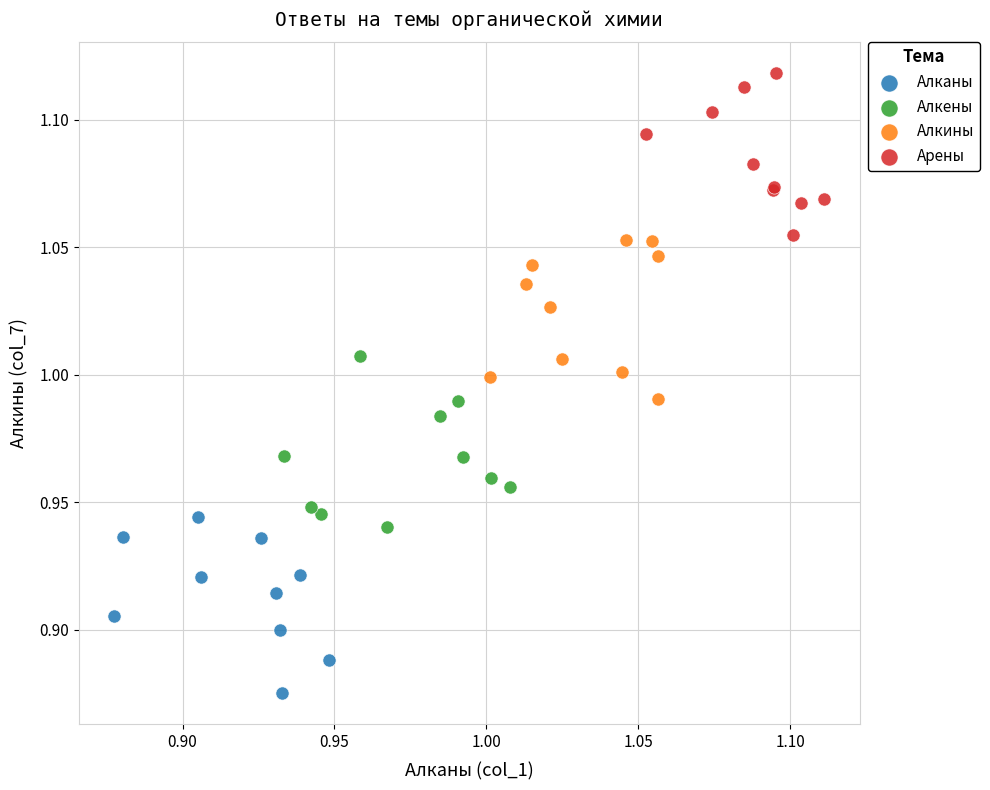

Which series reaches the maximum Y coordinate?

Арены